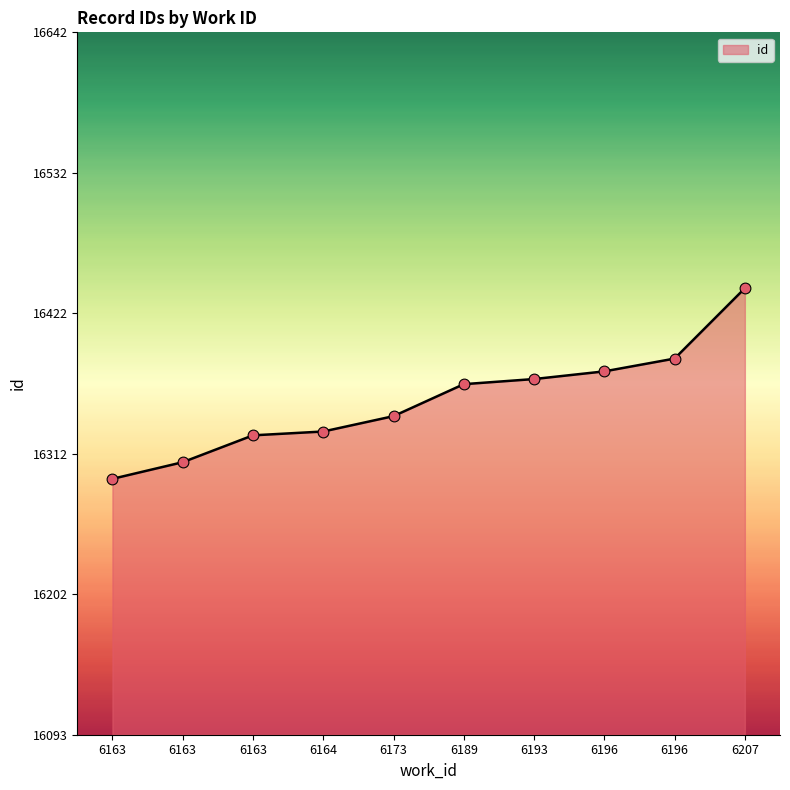

What is the change in value from 6163 to 6163?

+34